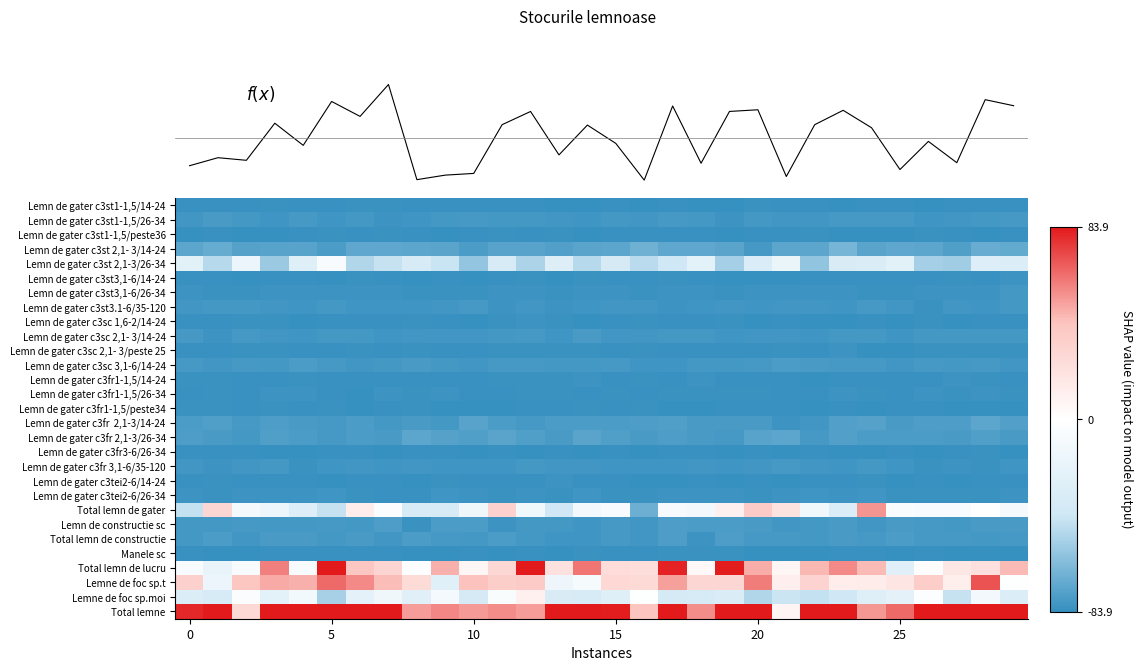

Which category has the lowest value across all series?

22